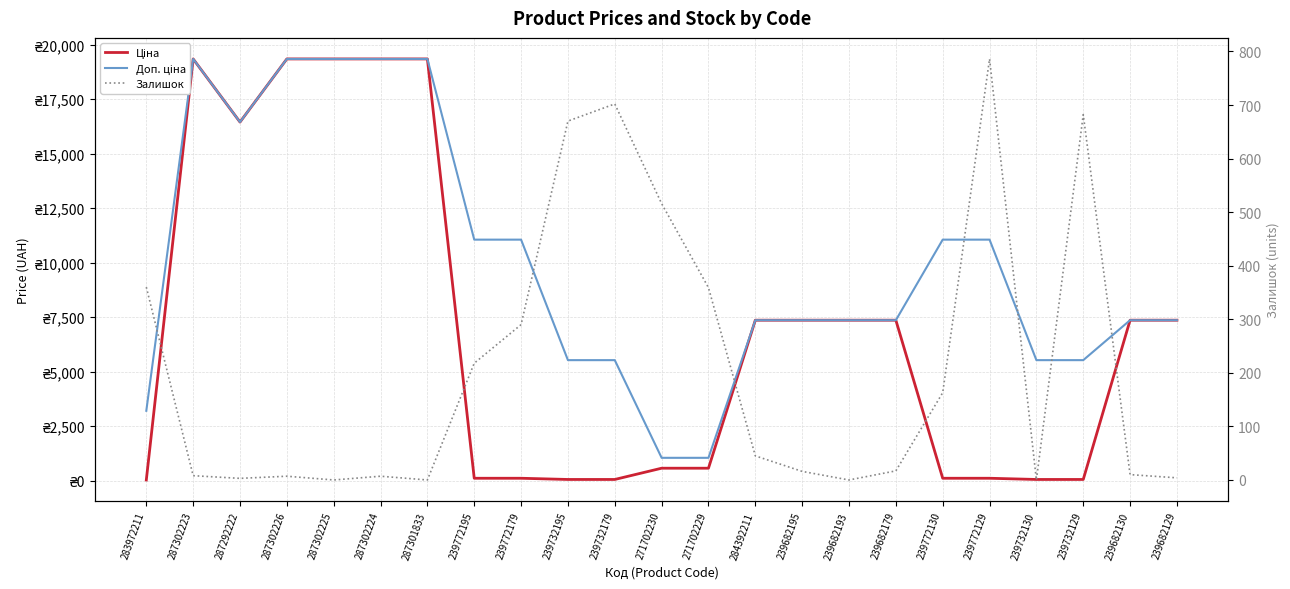

At how many categories does at least one series exceed 5093?

20